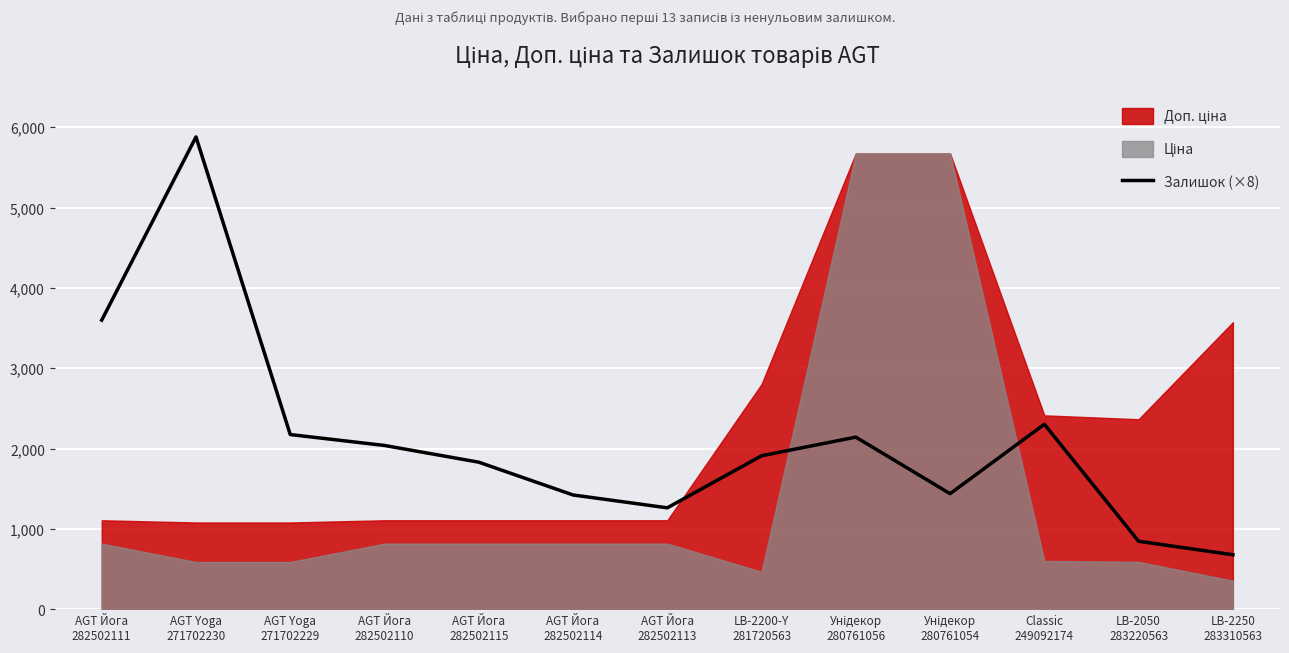

What is the lowest value of the Залишок (×8) series?

680